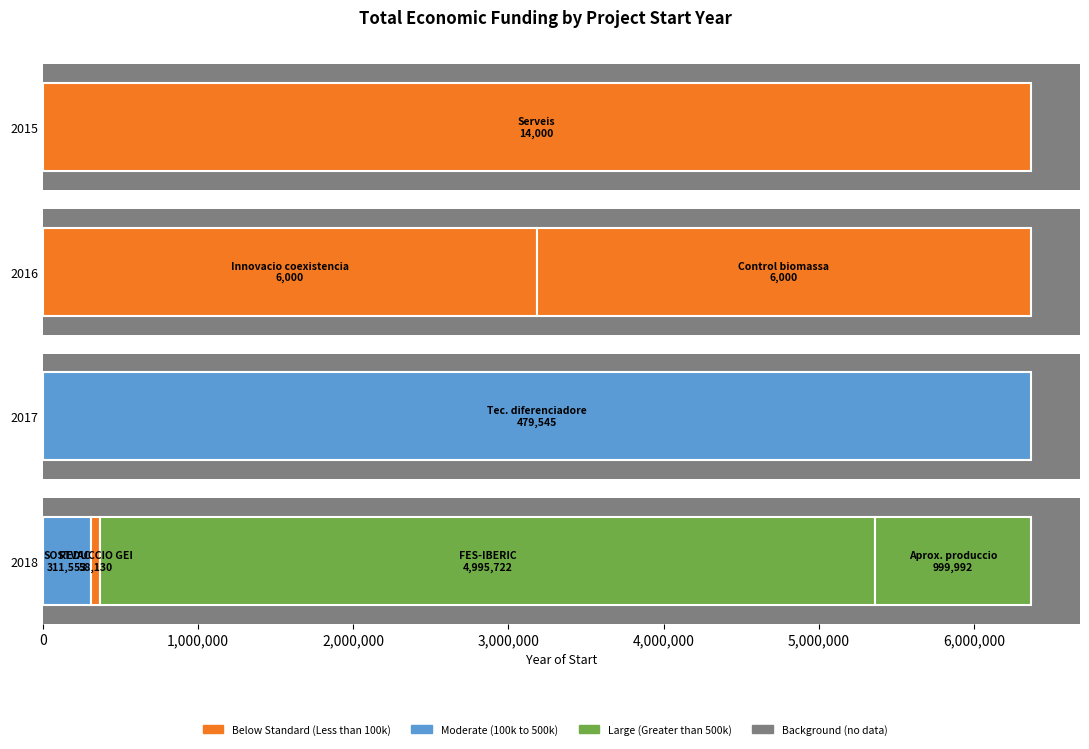

What is the ratio of the value at 2016 to the value at 2015?

0.4